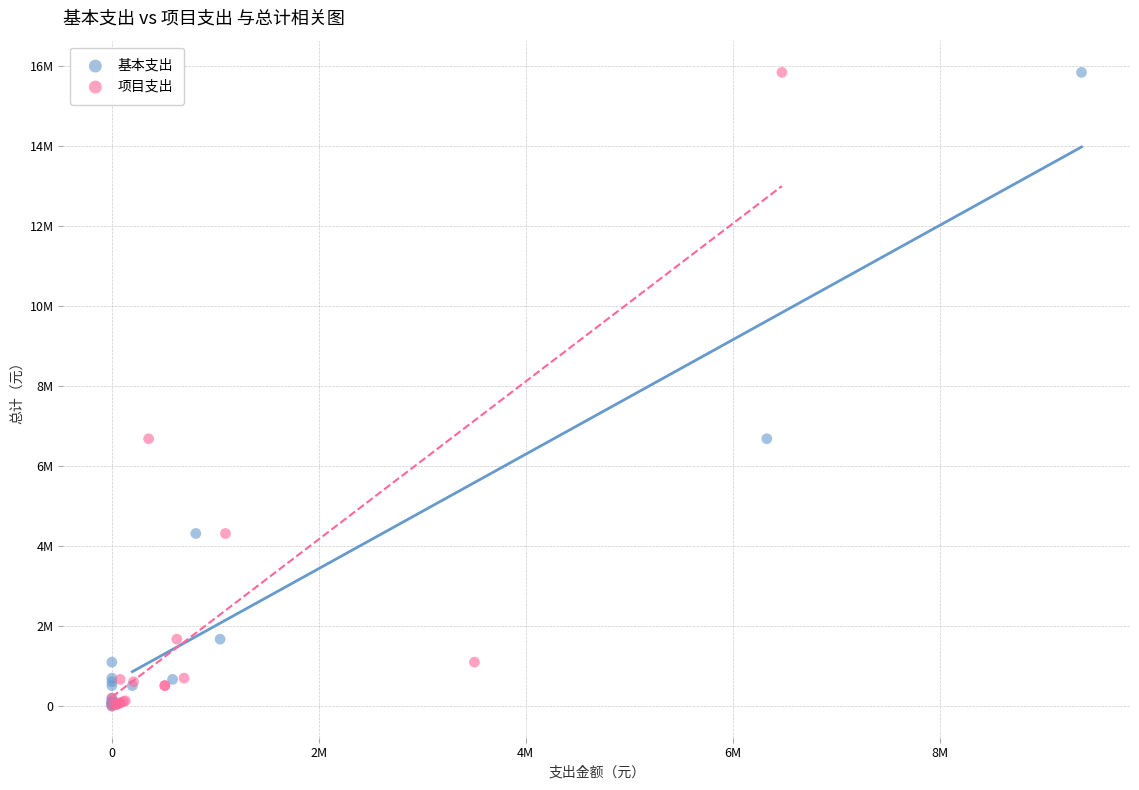

What are all the series names shown in the legend?

基本支出, 项目支出